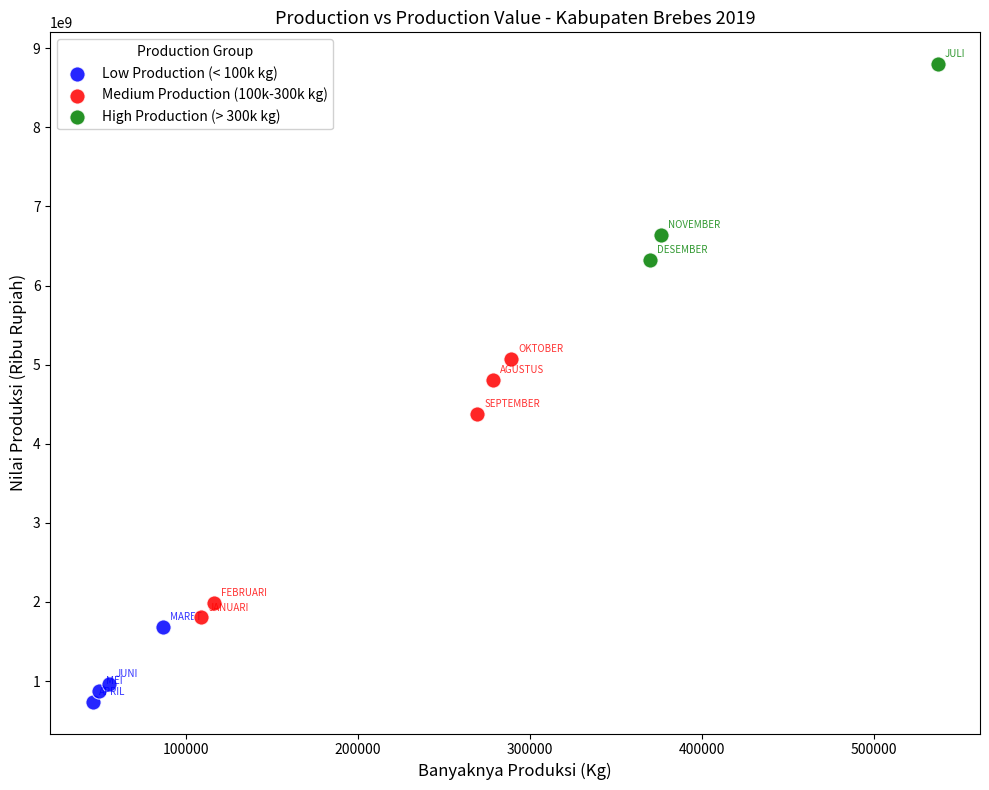

What are all the series names shown in the legend?

Low Production (< 100k kg), Medium Production (100k-300k kg), High Production (> 300k kg)